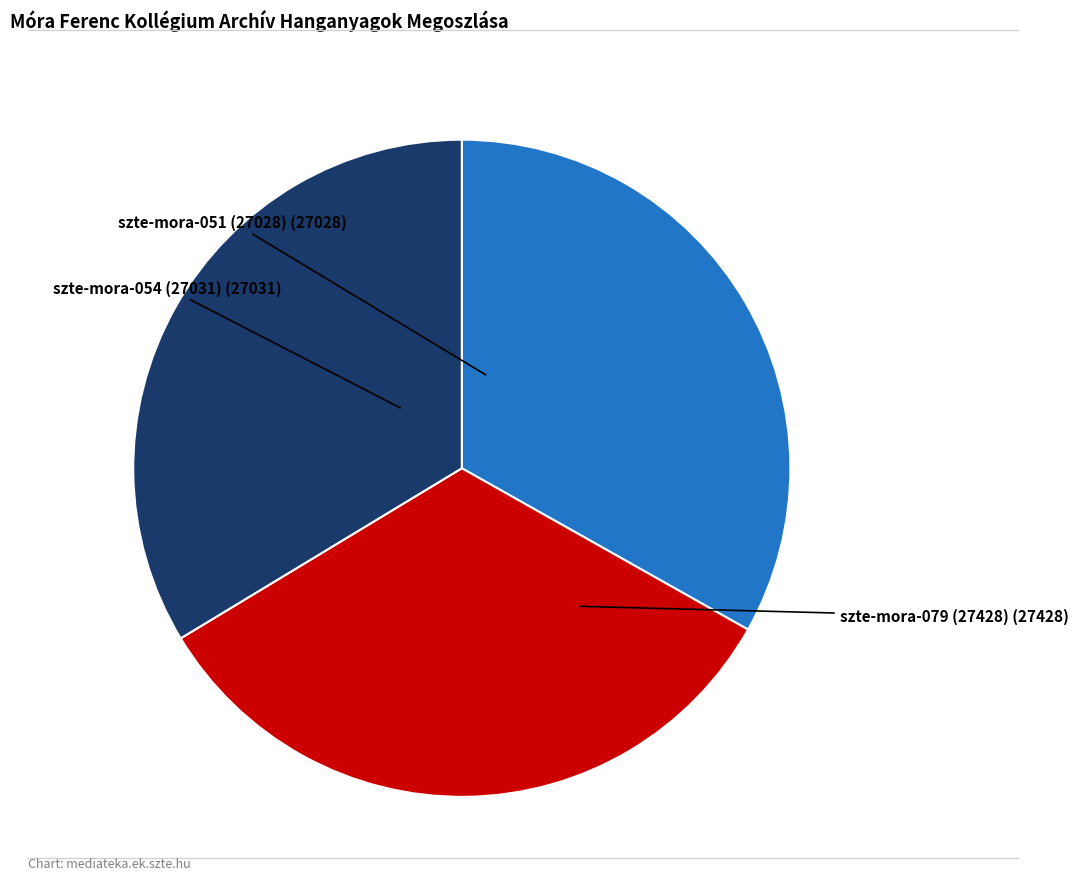

Count the number of slices in the pie.

3